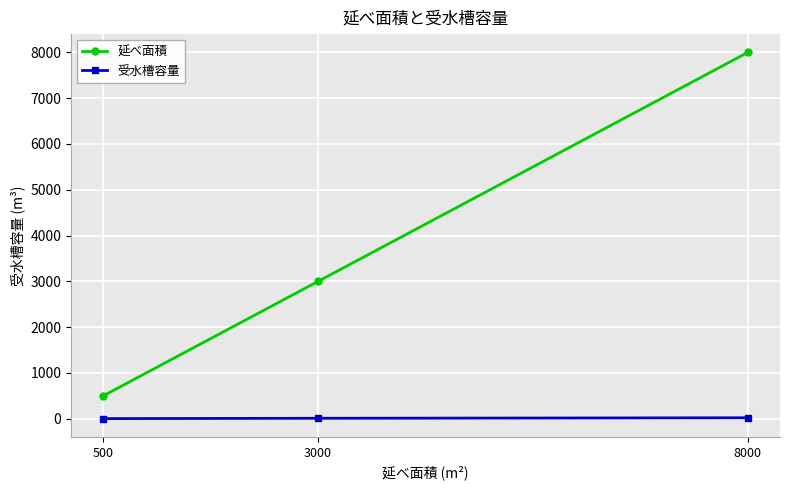

What is the spread (max minus min) of values at 3000?

2991